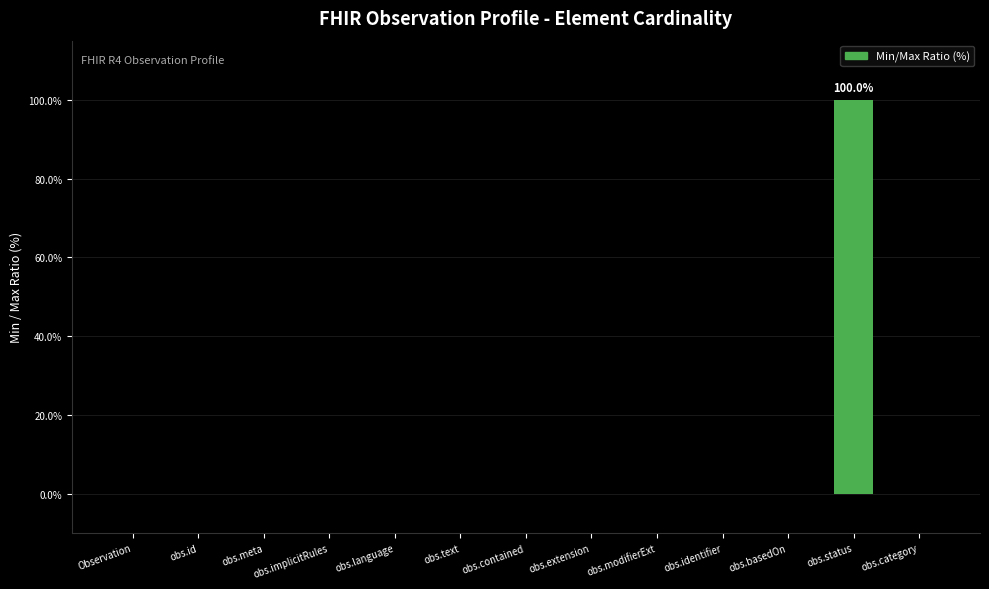

How many categories are shown in the chart?

13